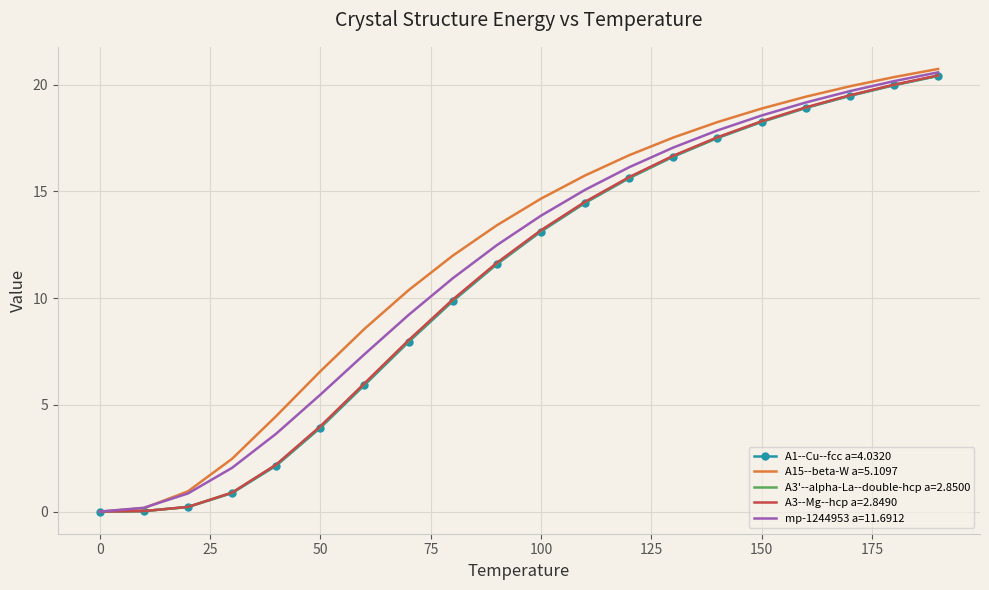

How many values in the A1--Cu--fcc a=4.0320 series exceed 13?

10